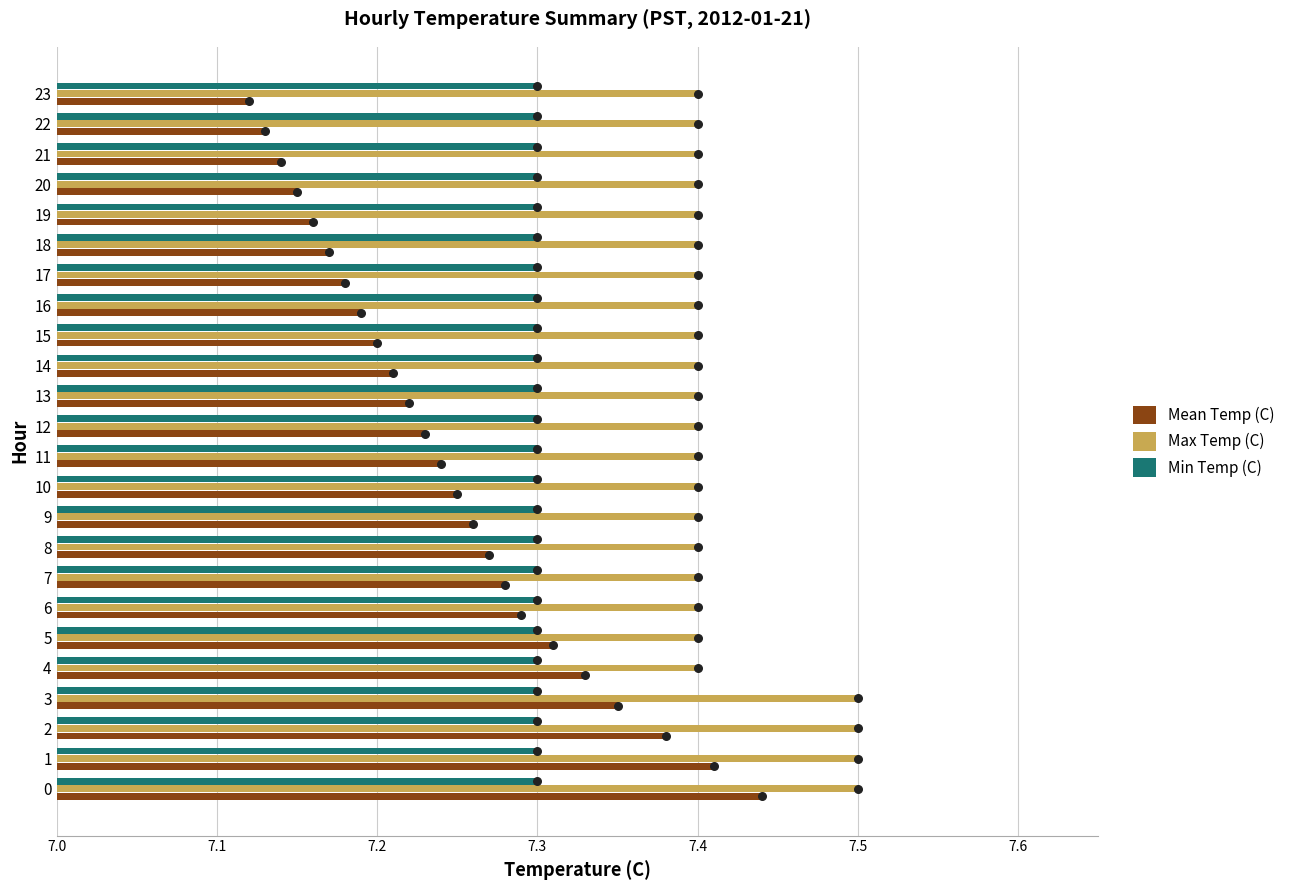

Which series reaches the maximum Y coordinate?

Max Temp (C)